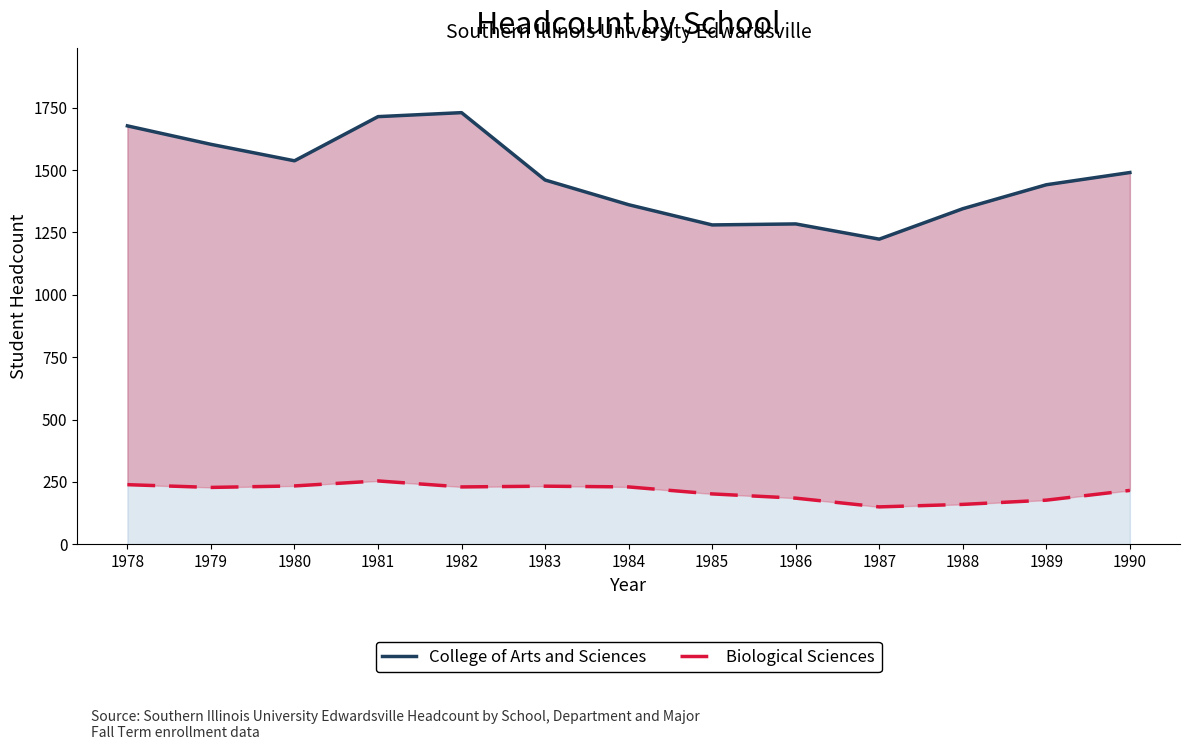

List the series in order of their overall mean, highest first.

College of Arts and Sciences, Biological Sciences